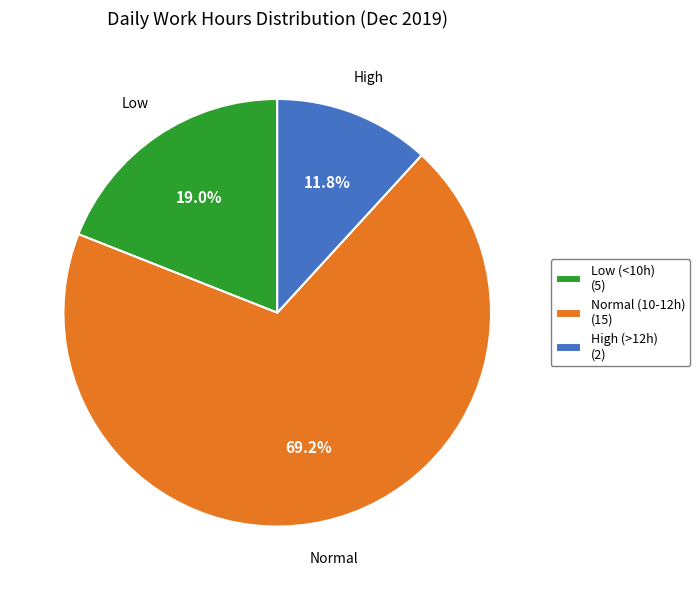

Which has a higher value, Normal (10-12h) (15) or Low (<10h) (5)?

Normal (10-12h) (15)